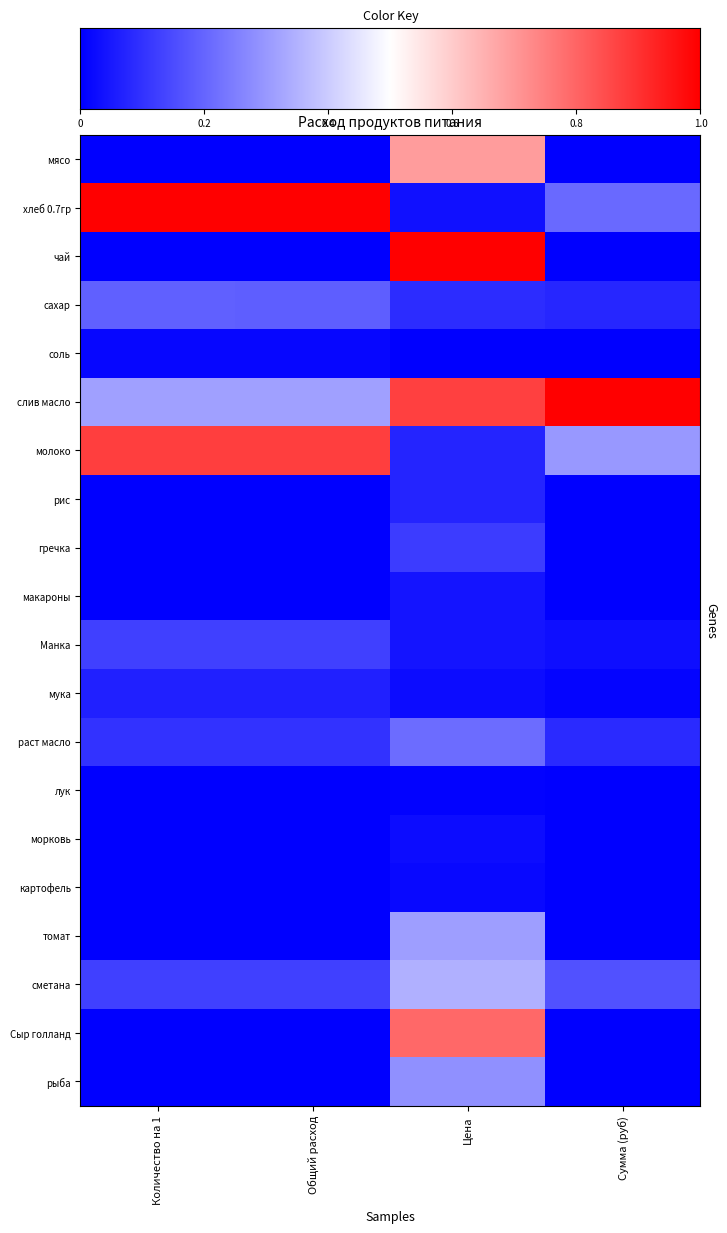

Count the number of data series in this chart.

20